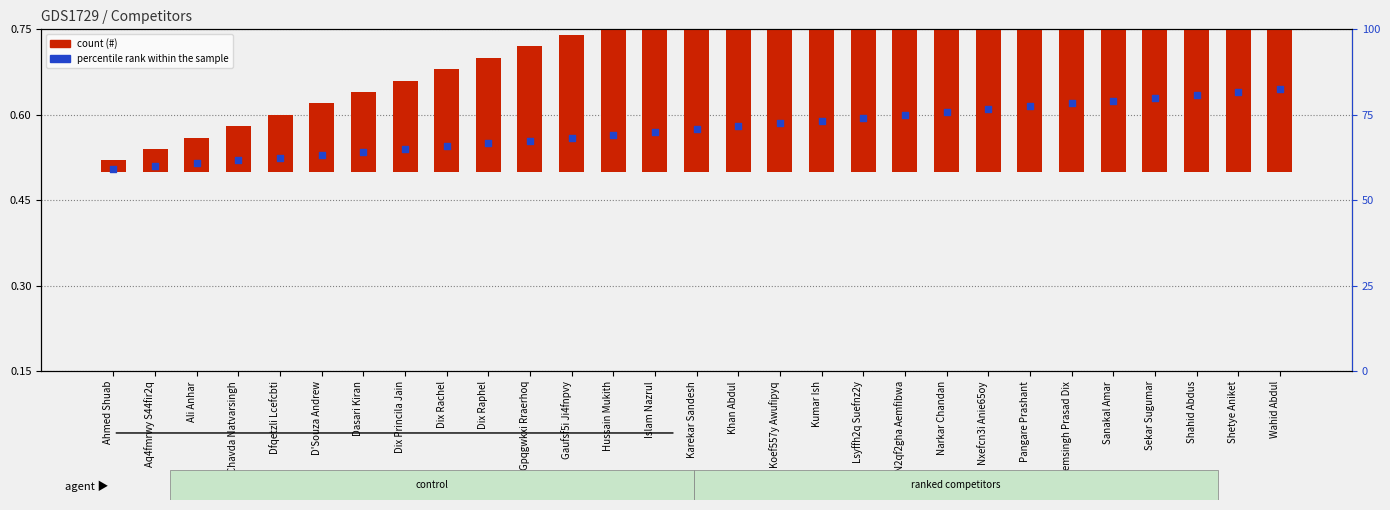

Which series reaches the minimum Y coordinate?

#